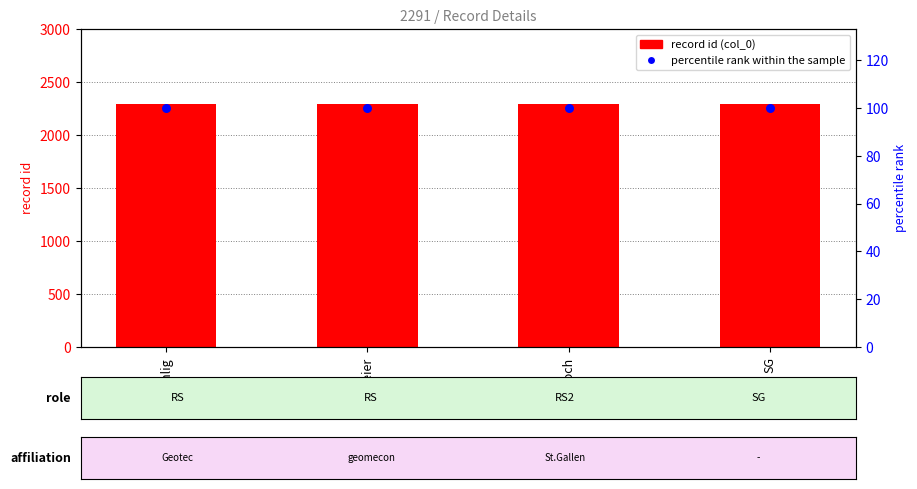

At which category is the sum across all series the highest?

Uhlig